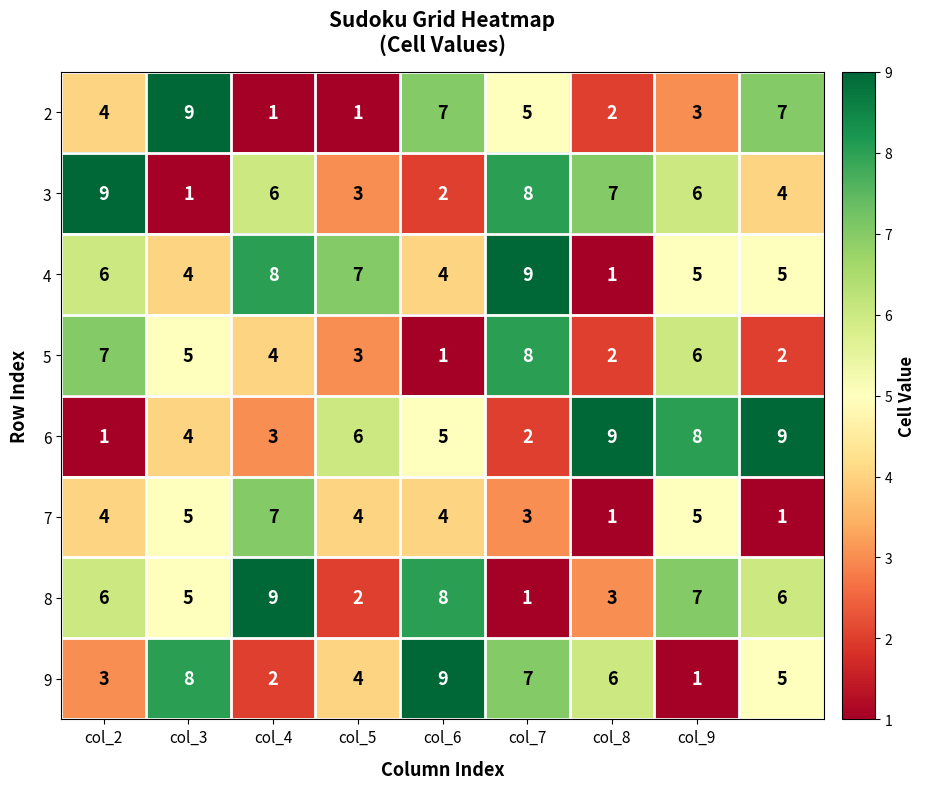

Which series has the largest total across all categories?

4